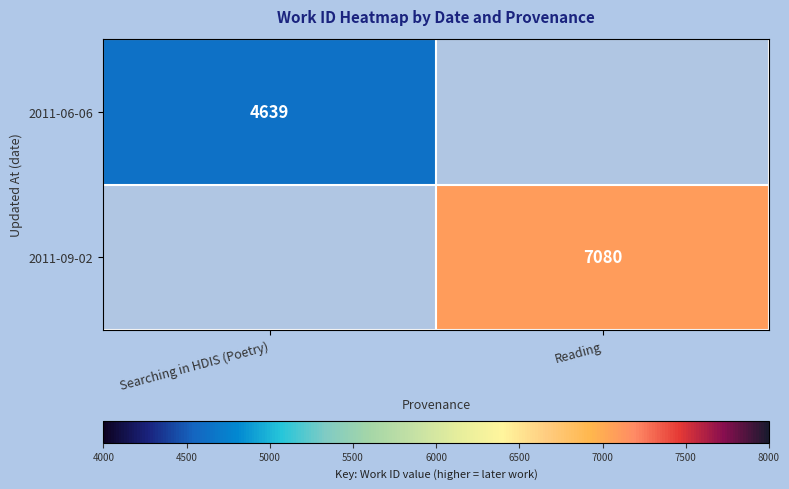

True or false: 2011-09-02 has a value of 7080 at Reading.

True